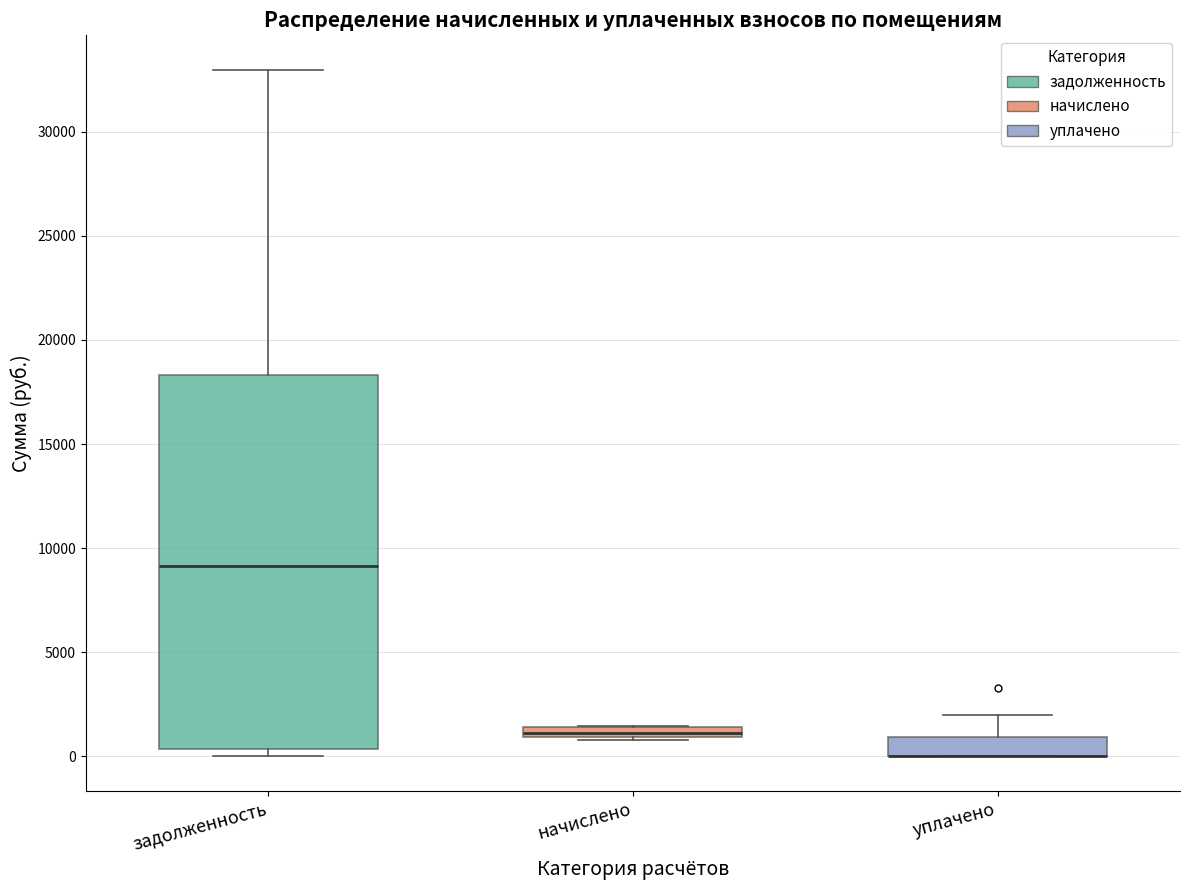

Comparing the boxes themselves (not the whiskers), which one is the tallest?

задолженность